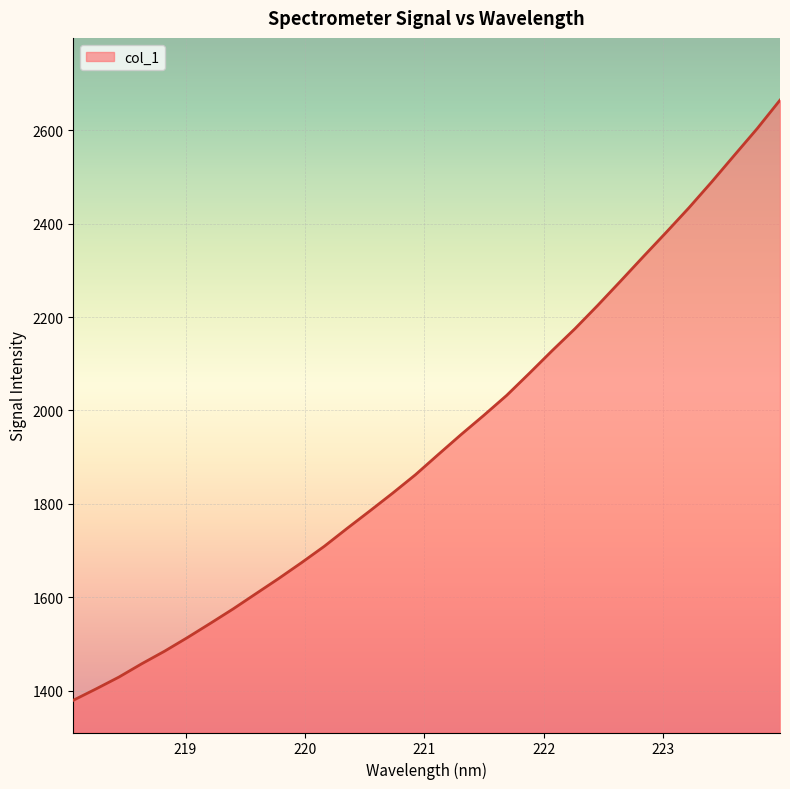

What is the maximum value shown in the chart?

2664.6